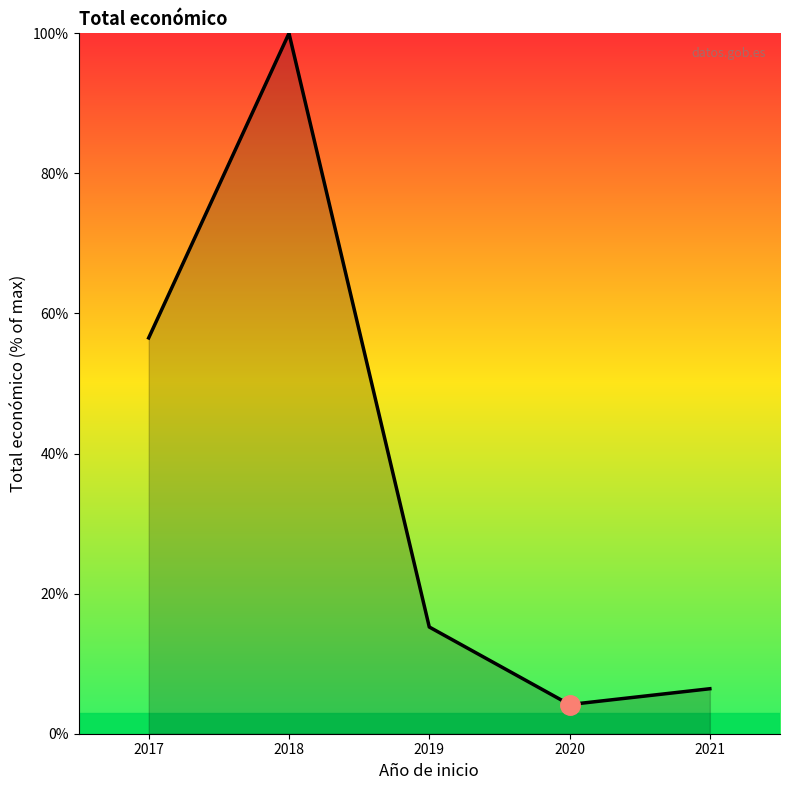

The value at 2020 is 4.2. True or false?

True